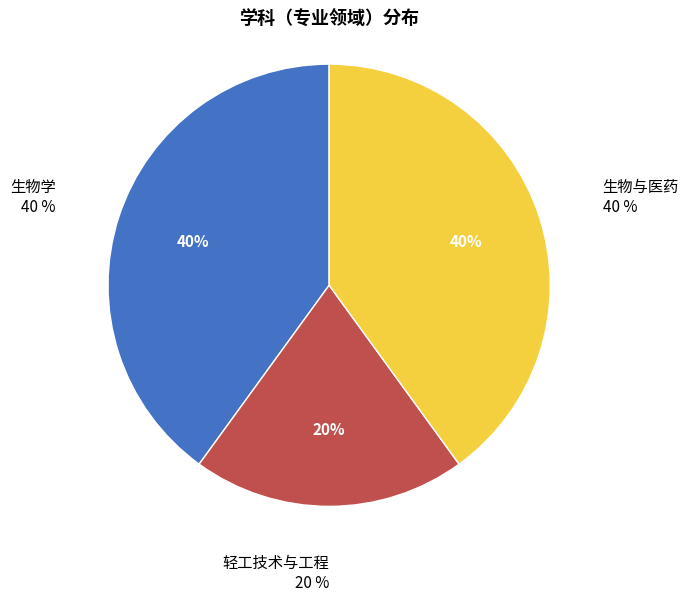

The 生物与医药 slice represents 54% of the pie. True or false?

False